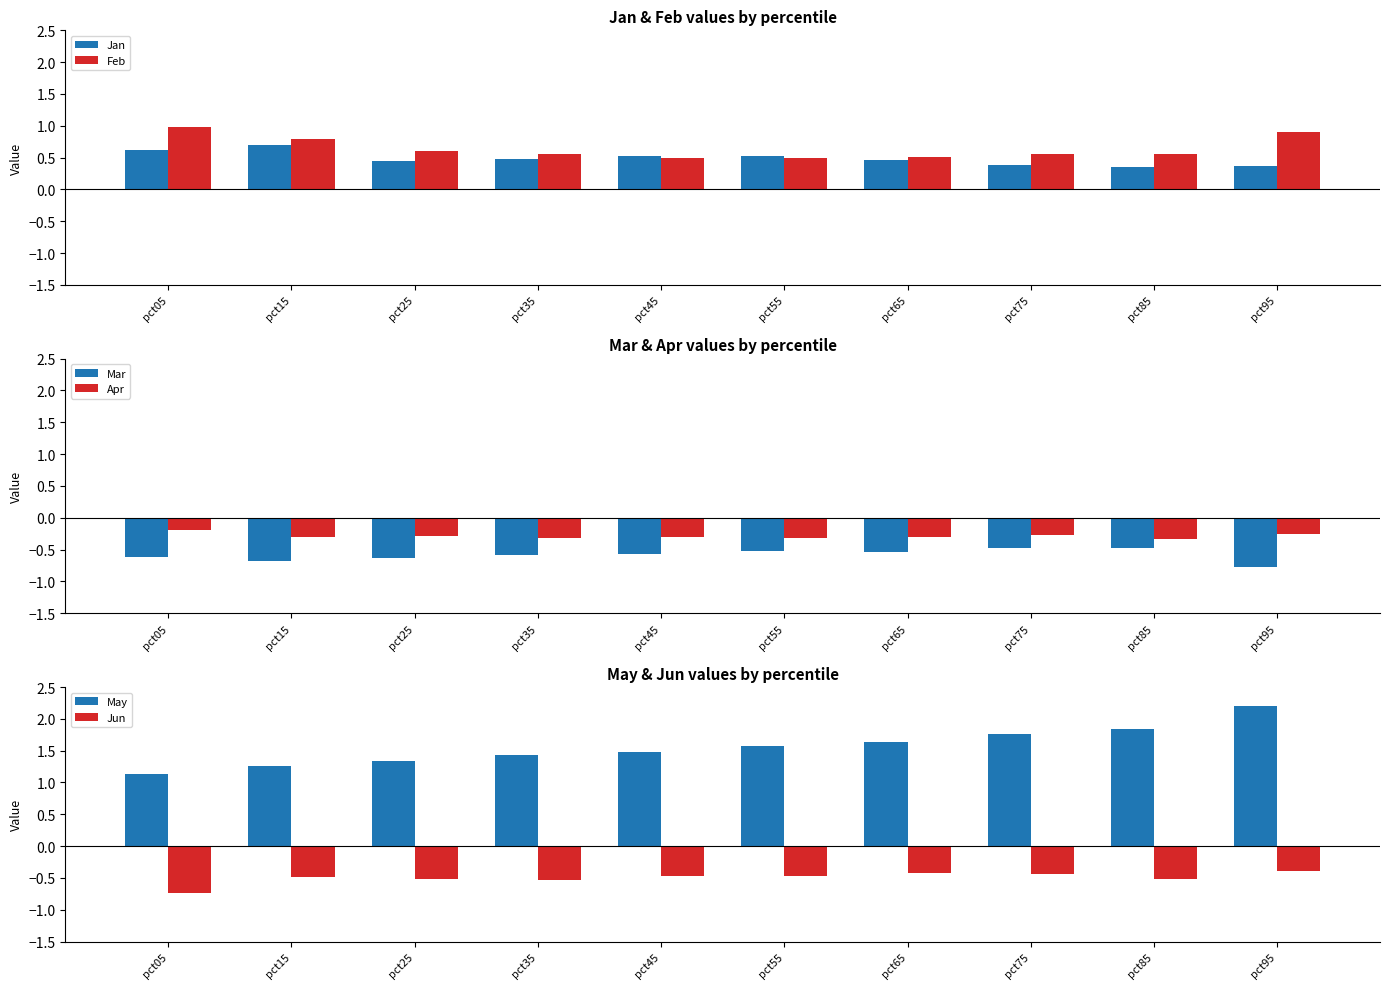

What is the minimum value for Jan?

0.3